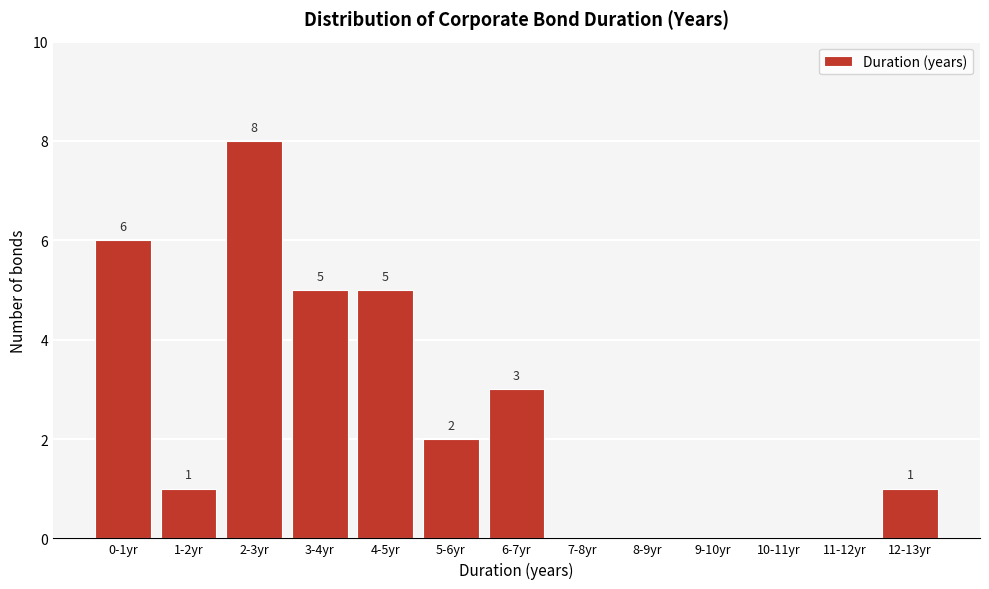

Reading left to right, transcribe all the data shown in this chart.

0-1yr=6	1-2yr=1	2-3yr=8	3-4yr=5	4-5yr=5	5-6yr=2	6-7yr=3	7-8yr=0	8-9yr=0	9-10yr=0	10-11yr=0	11-12yr=0	12-13yr=1